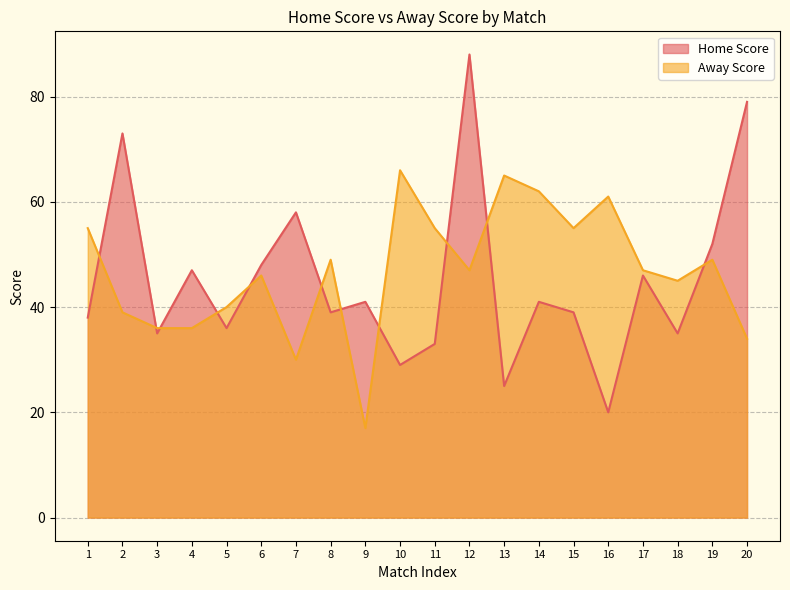

What value does the Home Score series have at 1?

38